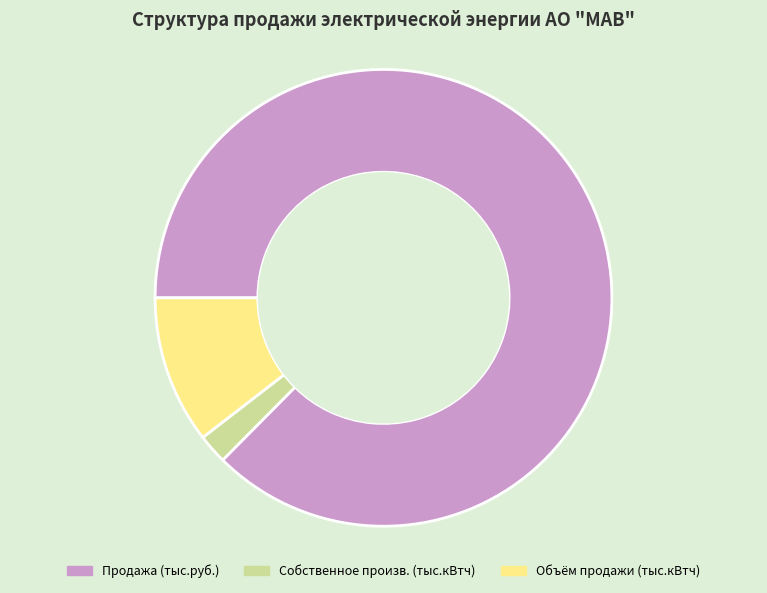

Which slice represents more than half of the pie?

Продажа (тыс.руб.)